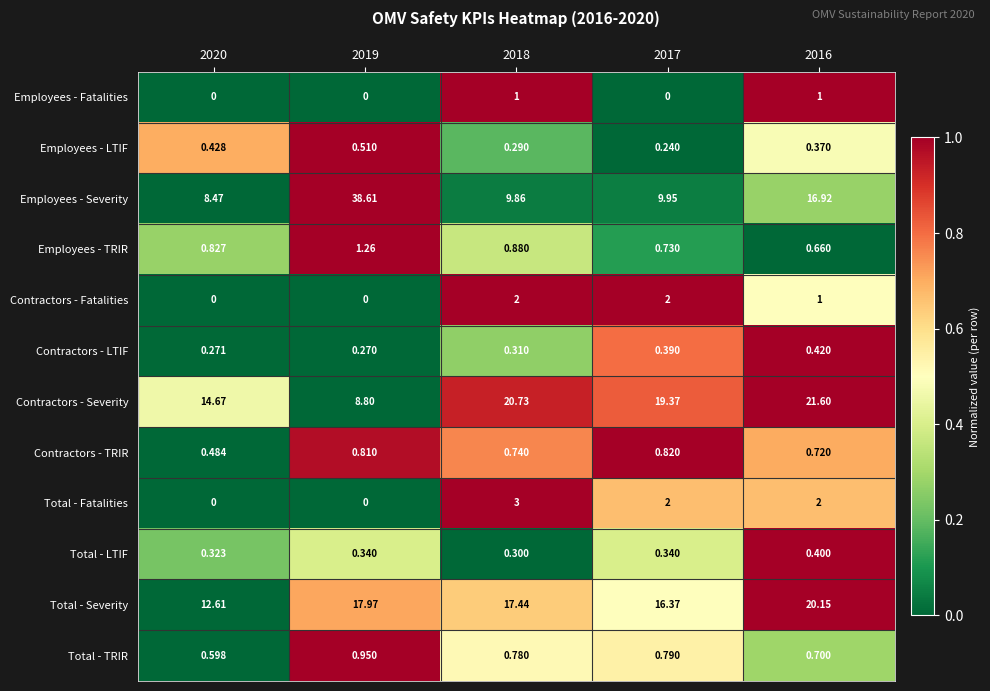

Which series has the widest spread of values?

Employees - Severity